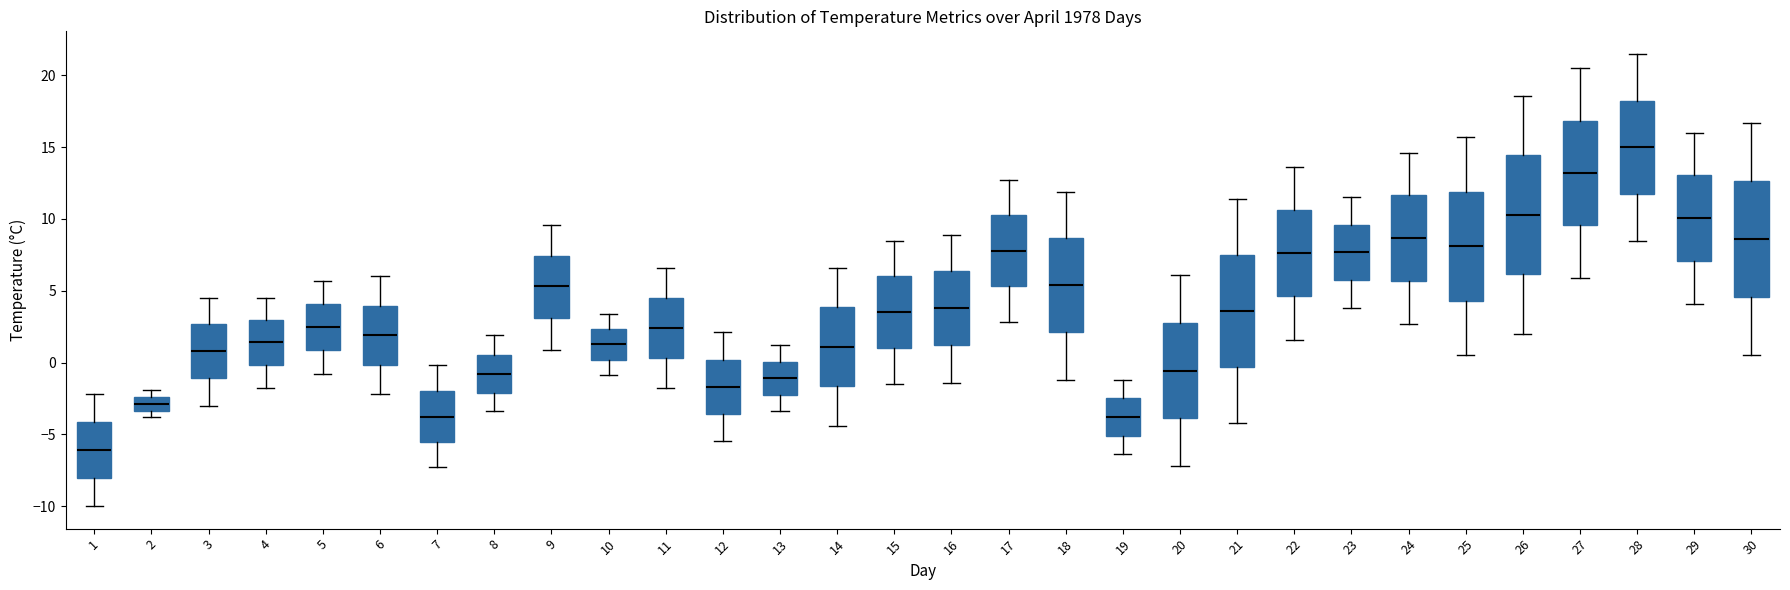

Which box has the highest median line?

28